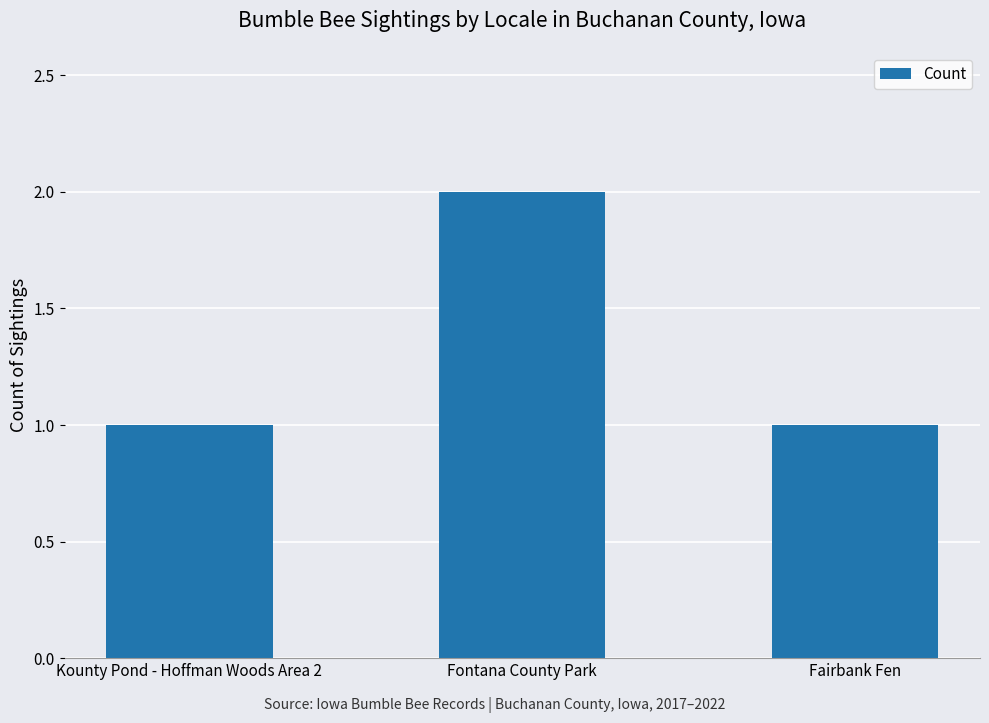

What is the change in value from Fontana County Park to Fairbank Fen?

-1